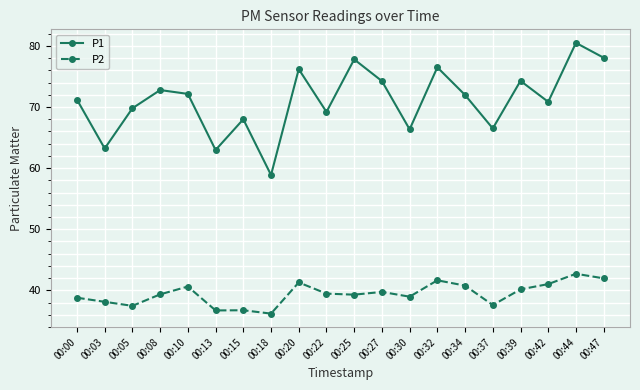

True or false: P2 and P1 cross at least once.

False